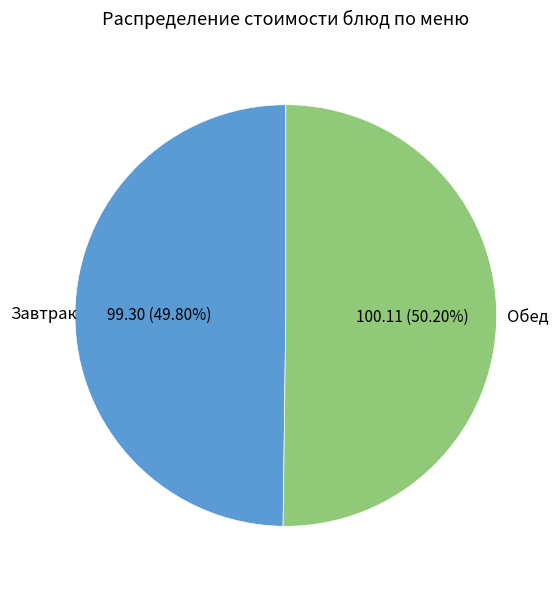

Is the sum of Завтрак and Обед greater than half?

Yes